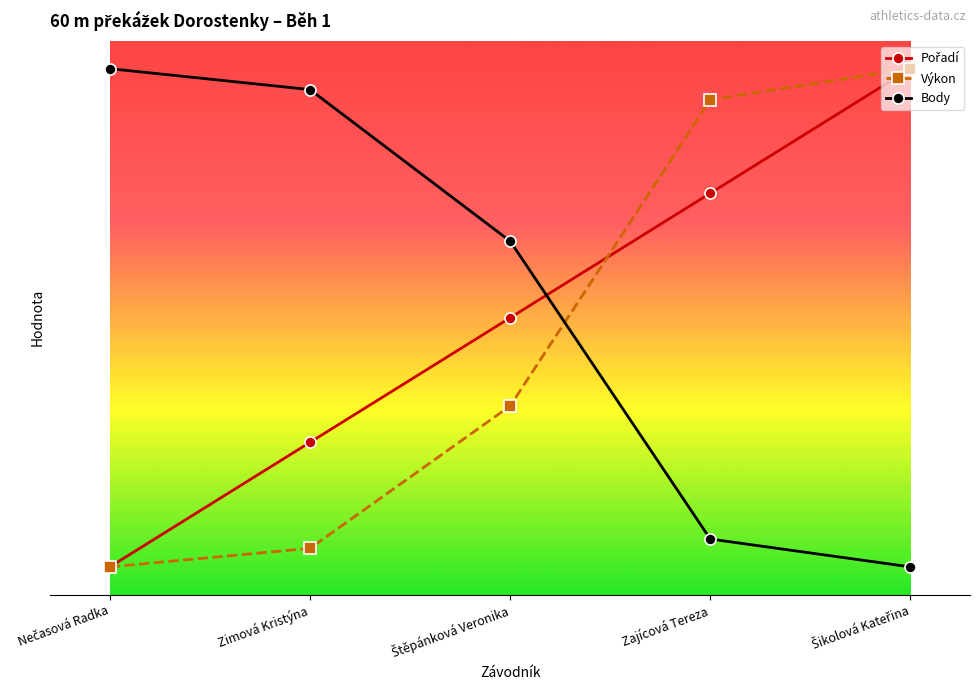

Does the chart have visible grid lines?

No